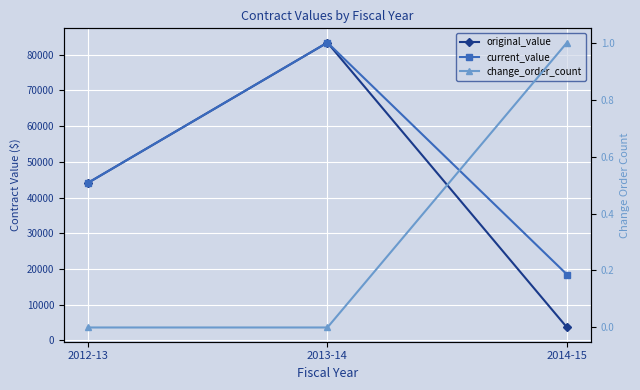

What are all the series names shown in the legend?

original_value, current_value, change_order_count